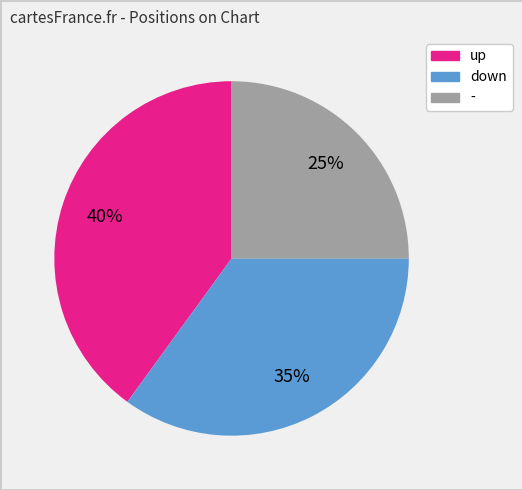

Does any single category account for the majority?

No